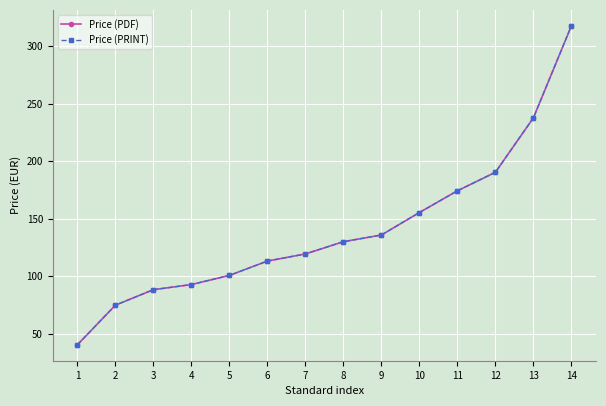

What is the sum of the Price (PDF) values at 9 and 2?

210.8